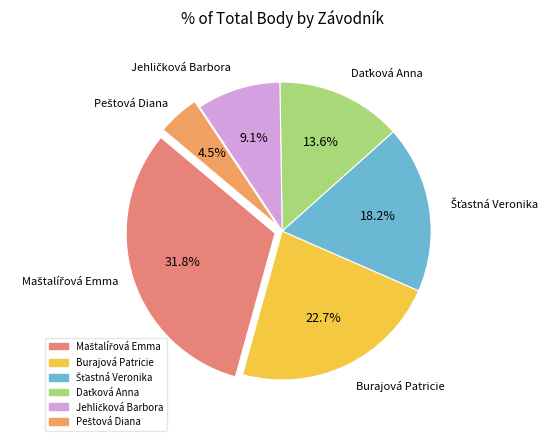

Is there a majority slice in this chart?

No